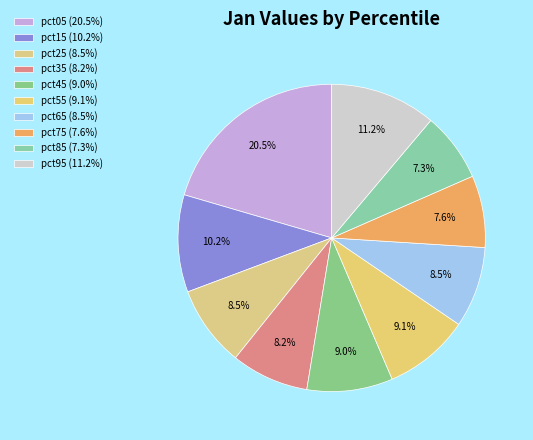

How many segments does this pie chart have?

10